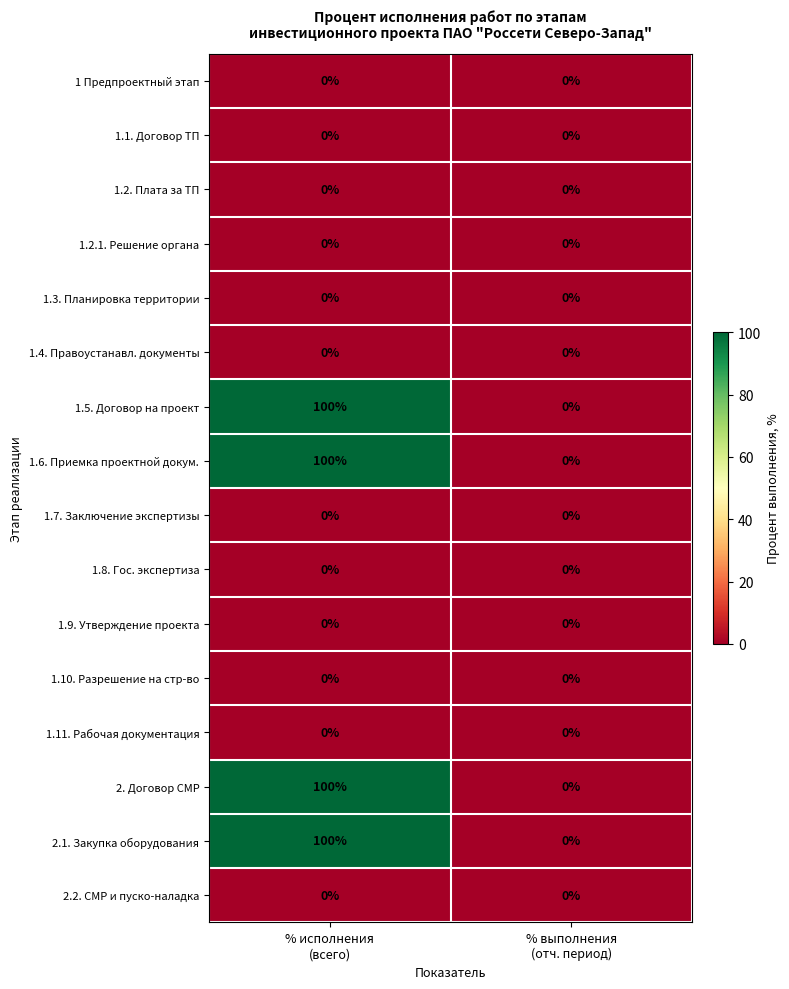

How many series are shown in this chart?

16